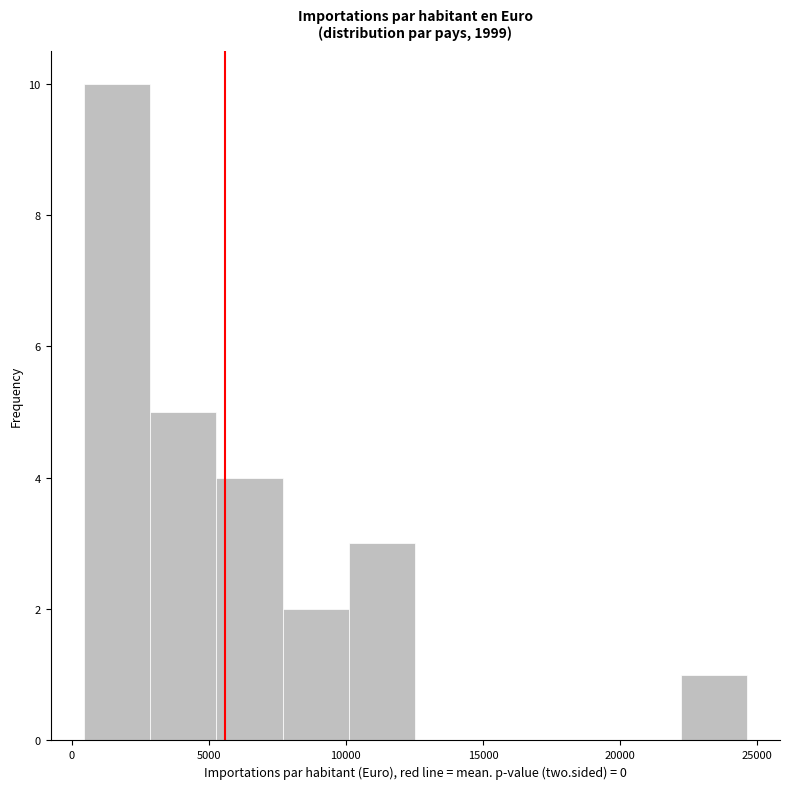

Which range on the x-axis has the tallest bar?

500 to 3000